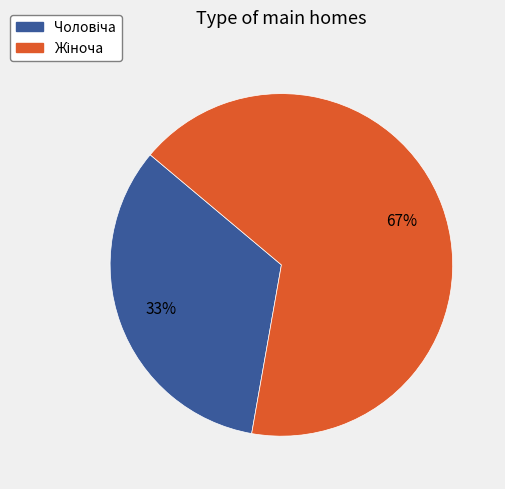

To the nearest percent, what is the average slice percentage?

50%